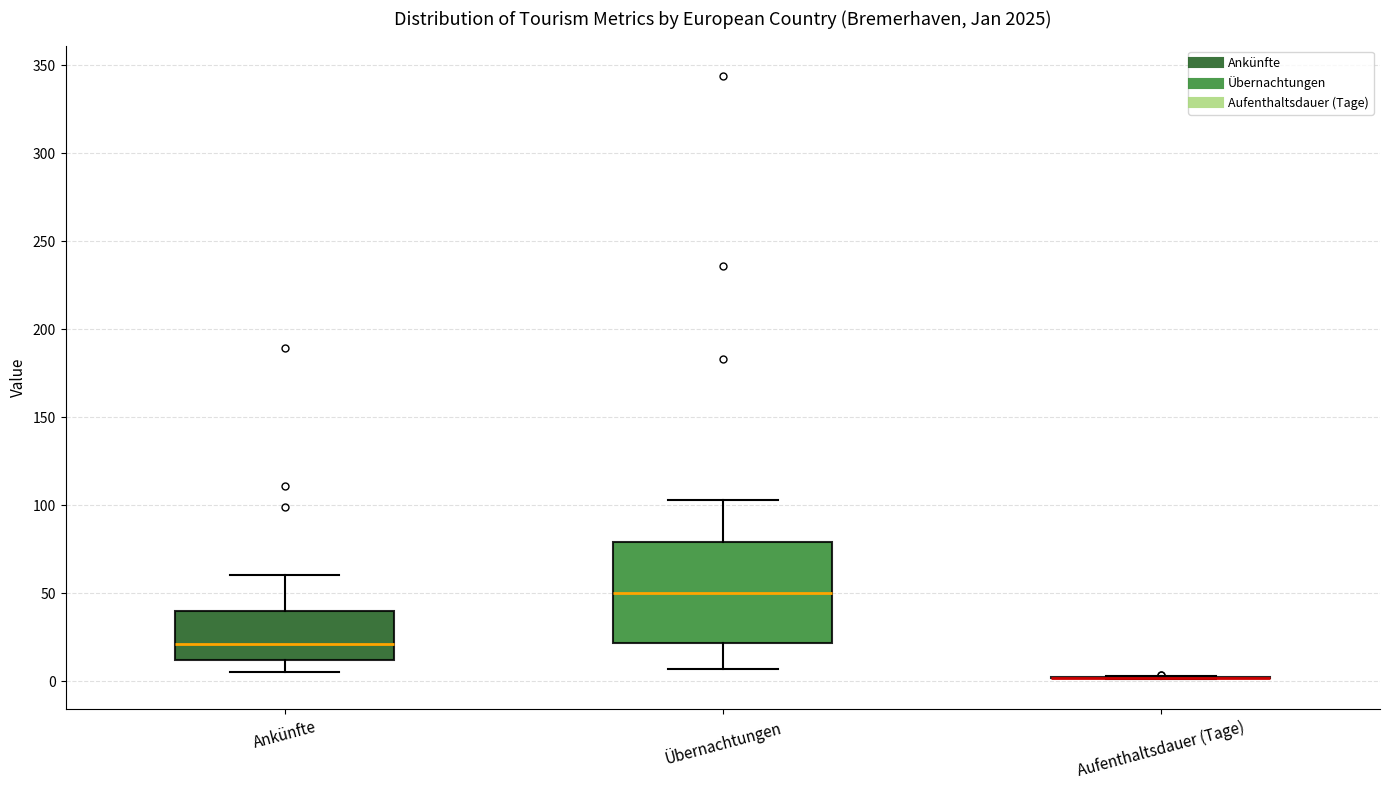

Where is the lower edge of the box for Übernachtungen on the y-axis? The values are not printed on the chart, so give them approximately, as read against the axis.

20